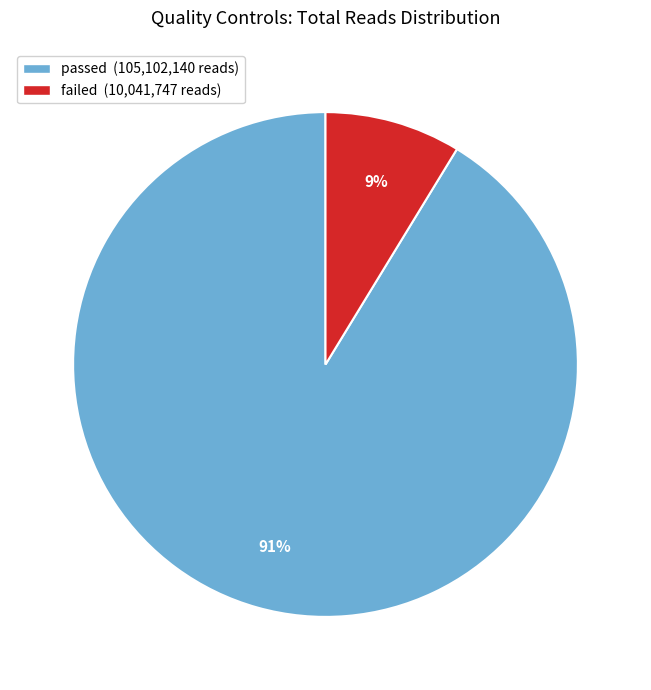

To the nearest percent, what is the combined percentage of failed and passed?

100%